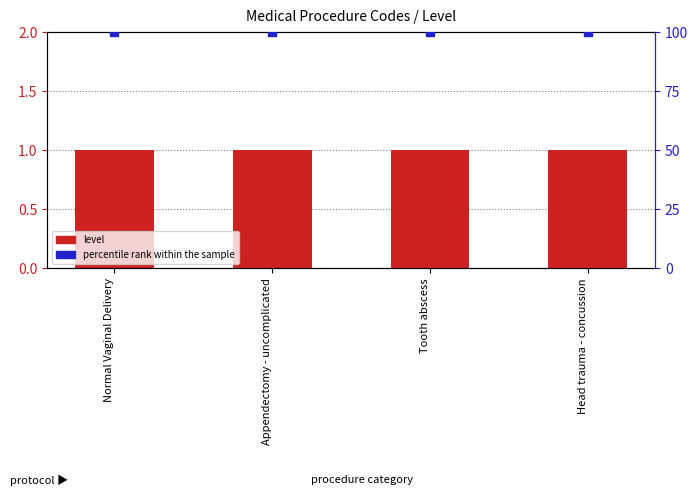

Which series has the widest spread of Y values?

level